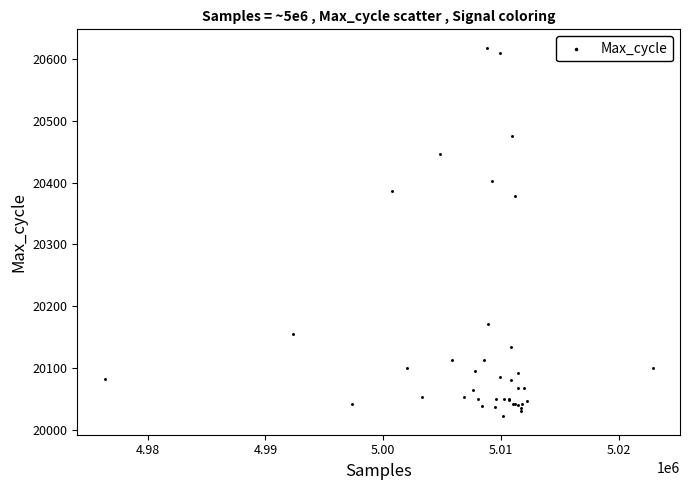

What Y value in the scatter plot is closest to 20320?

20378